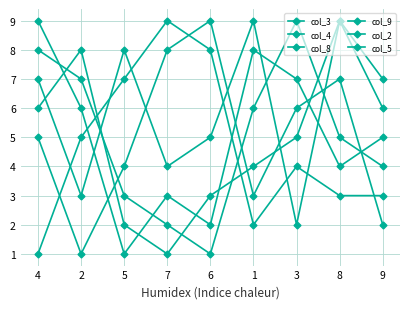

How many distinct data groups are displayed?

6